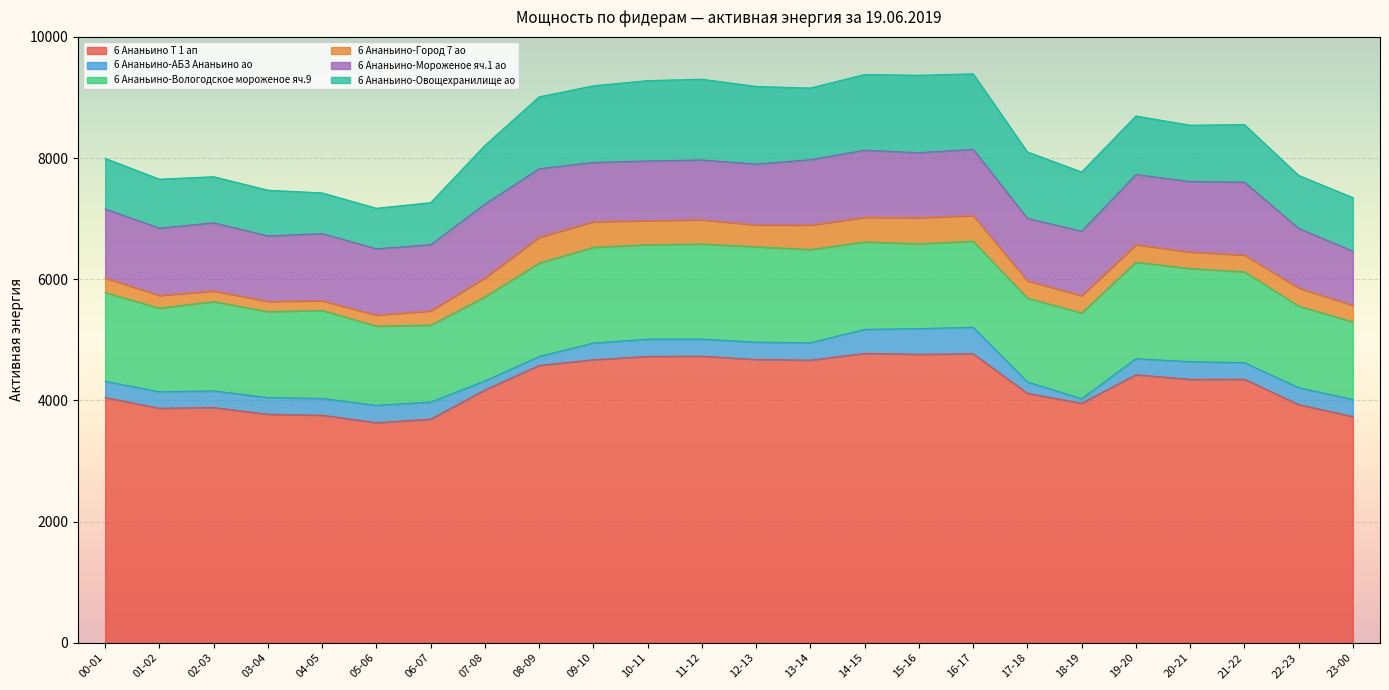

What is the label of the 19th point from the left?

18-19